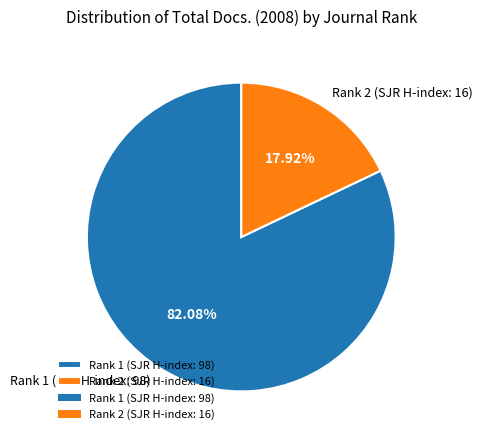

What is the majority slice?

Rank 1 (SJR H-index: 98)